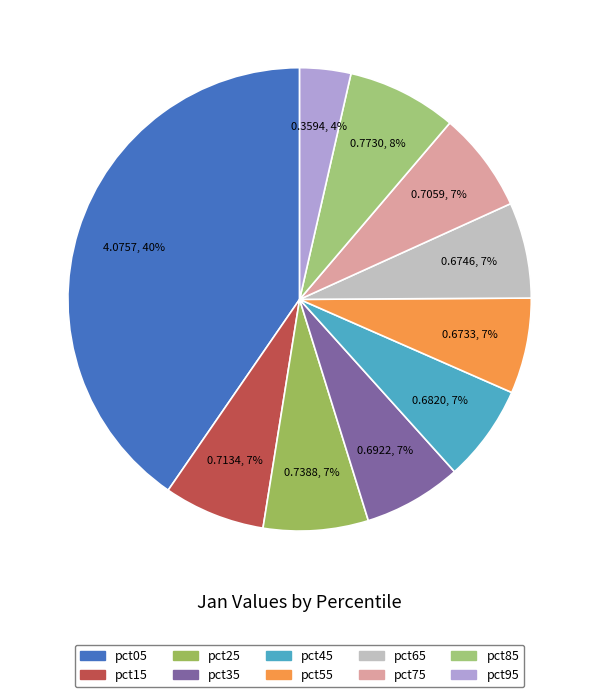

Is it true that pct65 is 21% of the pie?

False